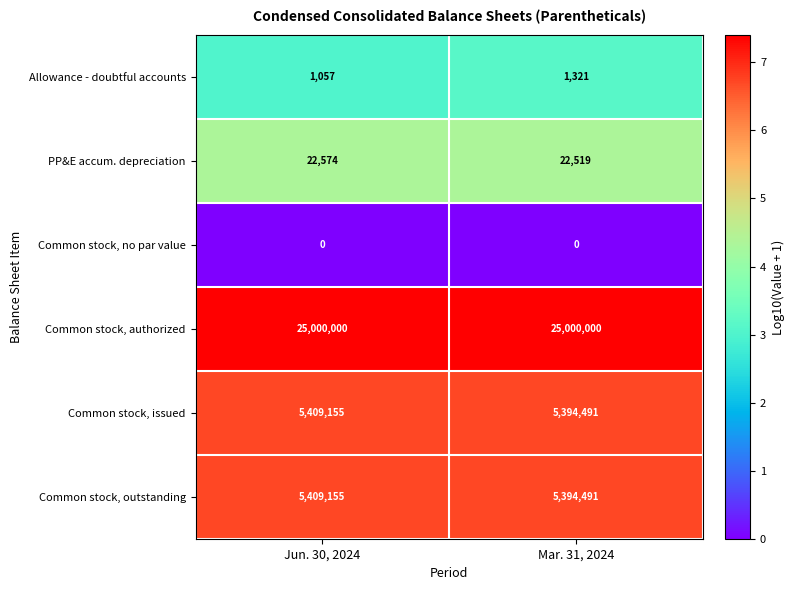

Which category has the lowest value in the Allowance - doubtful accounts series?

Jun. 30, 2024